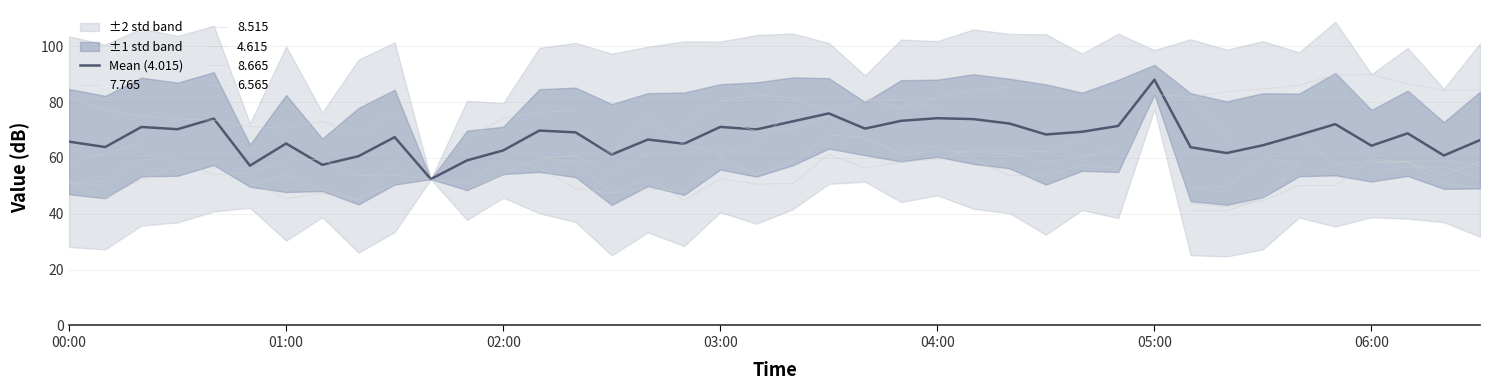

What is the greatest value displayed?

88.0